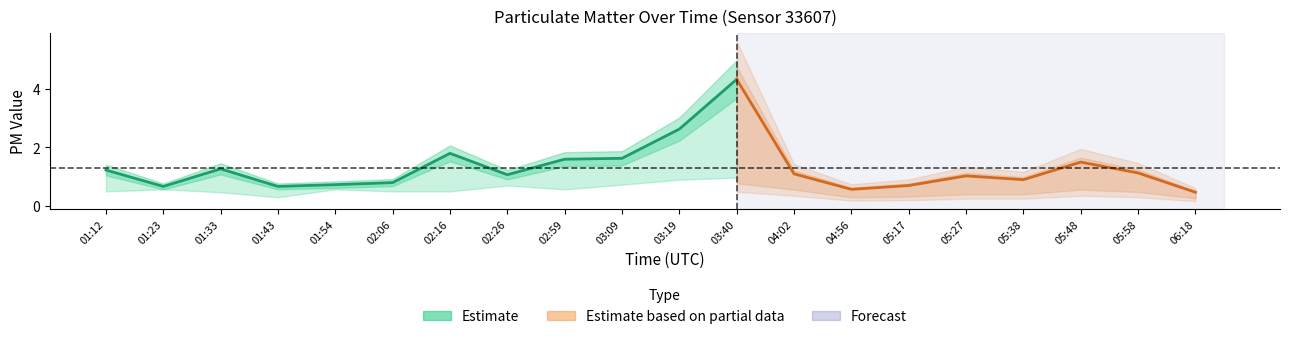

Reading left to right, extract all data points from this chart.

P1: 01:12=1.2	01:23=0.7	01:33=1.3	01:43=0.7	01:54=0.7	02:06=0.8	02:16=1.8	02:26=1.1	02:59=1.6	03:09=1.6	03:19=2.6	03:40=4.3	04:02=1.1	04:56=0.6	05:17=0.7	05:27=1.0	05:38=0.9	05:48=1.5	05:58=1.1	06:18=0.5
P2: 01:12=0.5	01:23=0.6	01:33=0.5	01:43=0.3	01:54=0.6	02:06=0.5	02:16=0.5	02:26=0.7	02:59=0.6	03:09=0.7	03:19=0.9	03:40=1.0	04:02=0.7	04:56=0.4	05:17=0.4	05:27=0.5	05:38=0.5	05:48=0.7	05:58=0.6	06:18=0.3